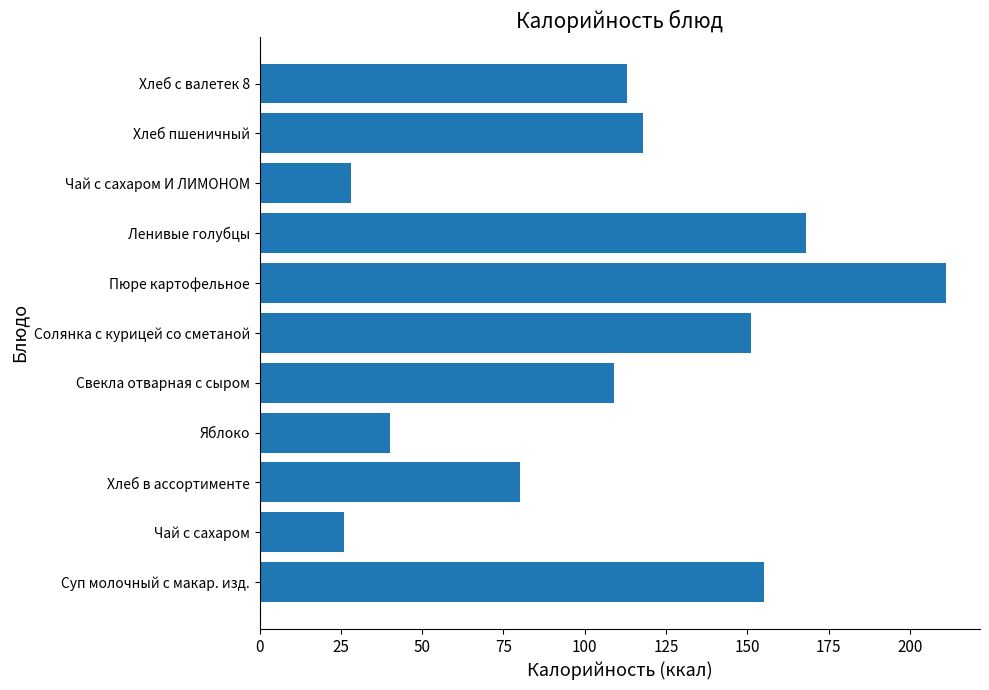

What is the difference between the second highest and second lowest values?

140